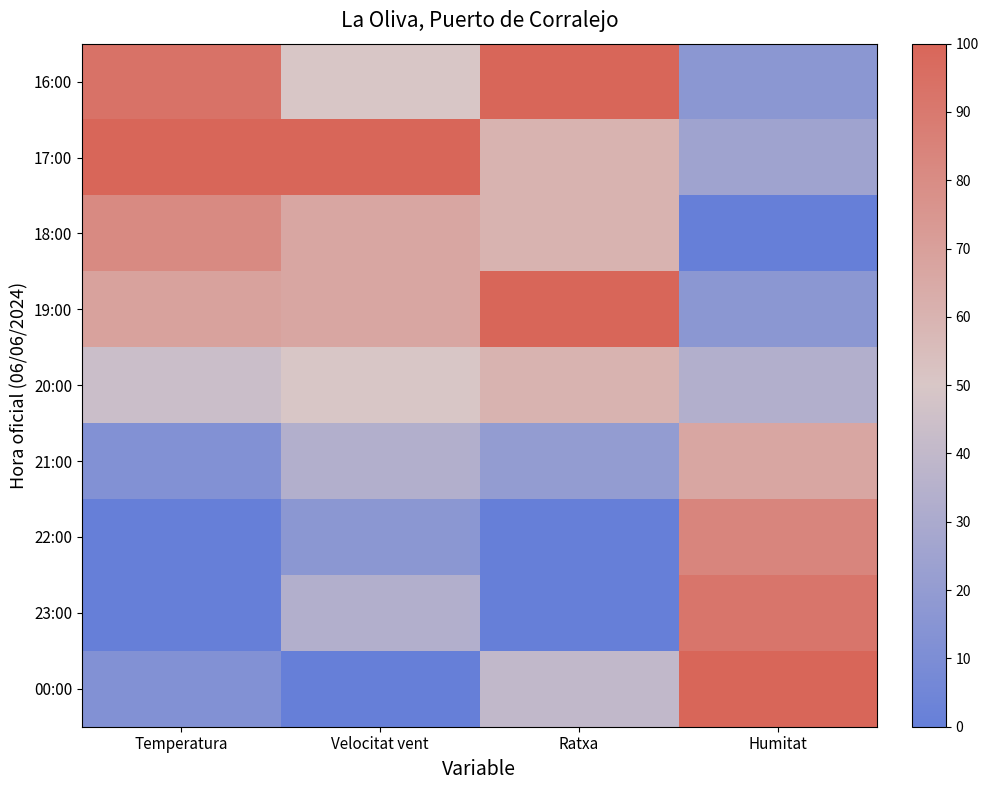

Which series has the largest total across all categories?

17:00